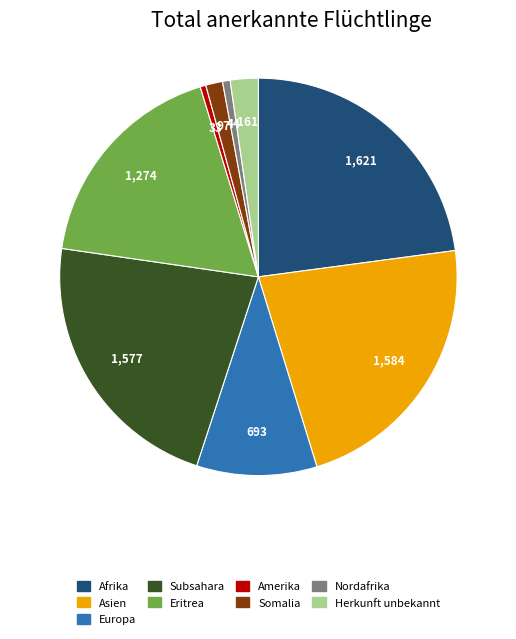

Count the number of slices in the pie.

9